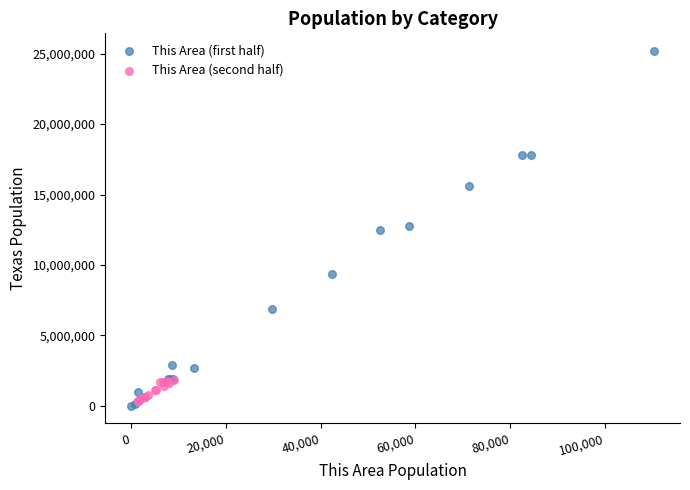

Which series has the widest spread of Y values?

This Area (first half)